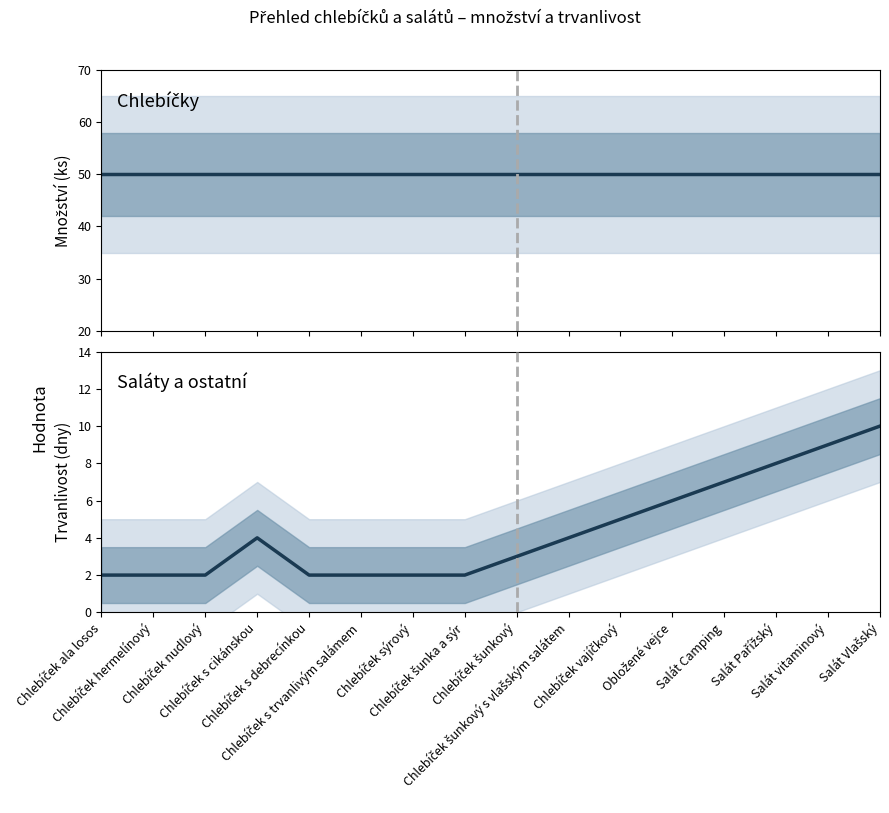

What is the label of the 9th point from the left?

Chlebíček šunkový